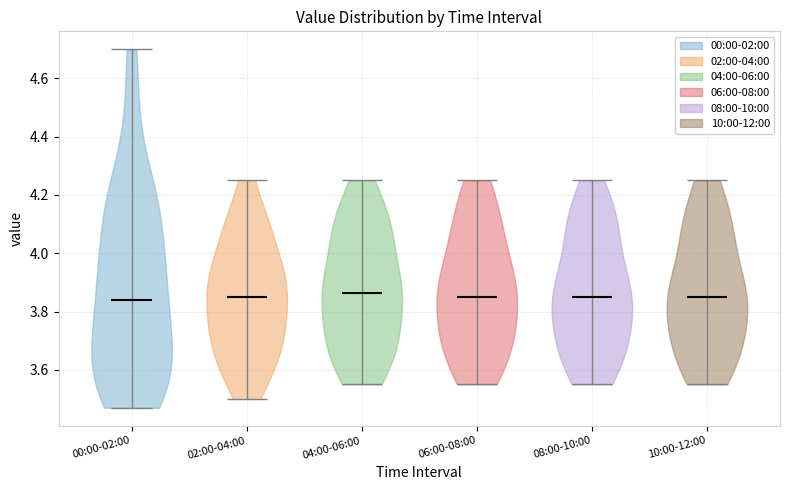

What is the lowest point the violin for 02:00-04:00 reaches on the y-axis? The values are not printed on the chart, so give them approximately, as read against the axis.

3.50